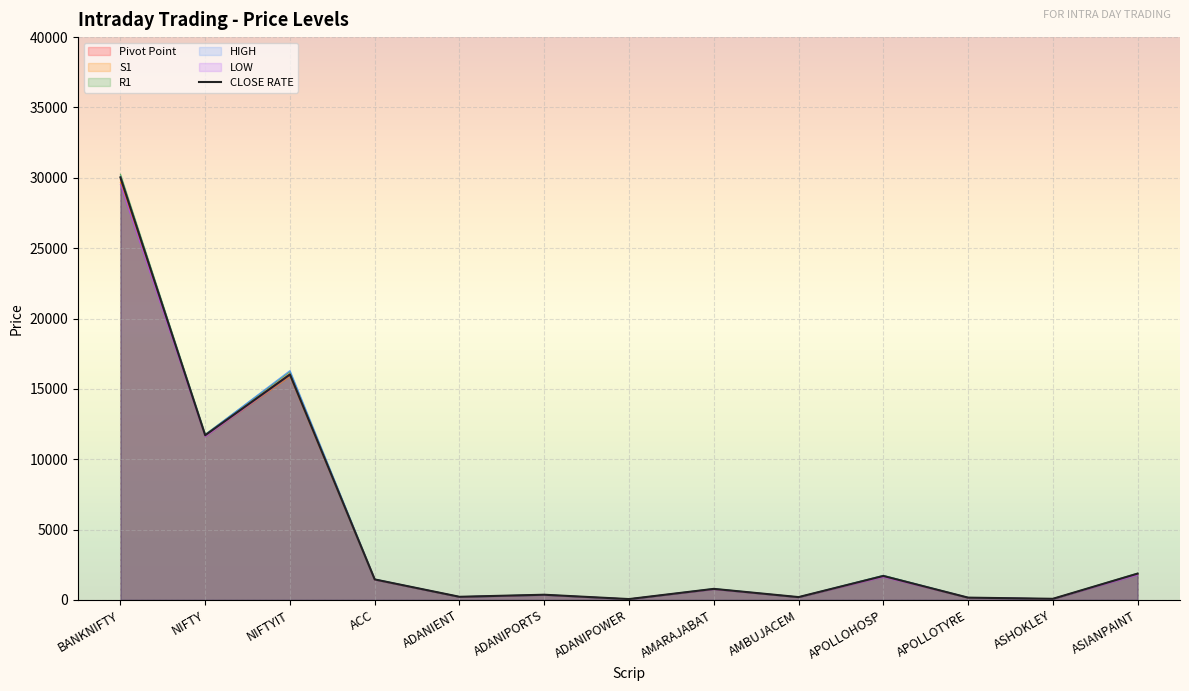

Where is the first local minimum?

NIFTY